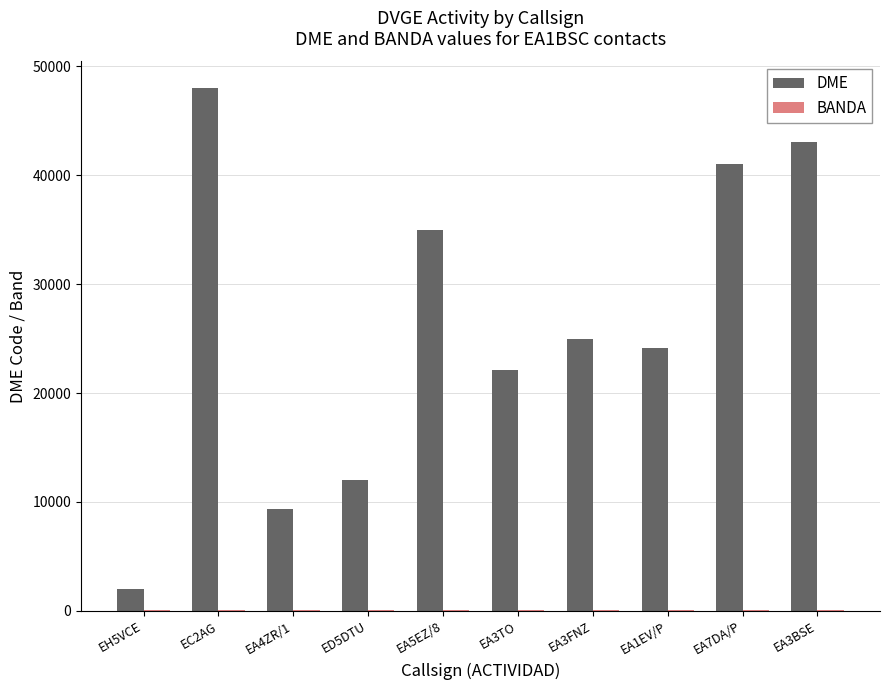

At which category does the chart reach its peak across all series?

EC2AG